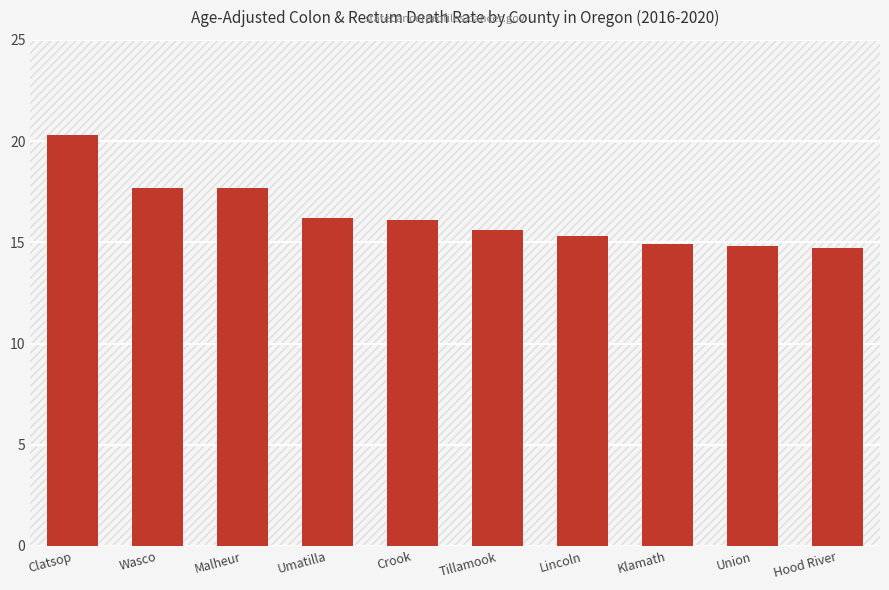

What is the greatest value displayed?

20.3